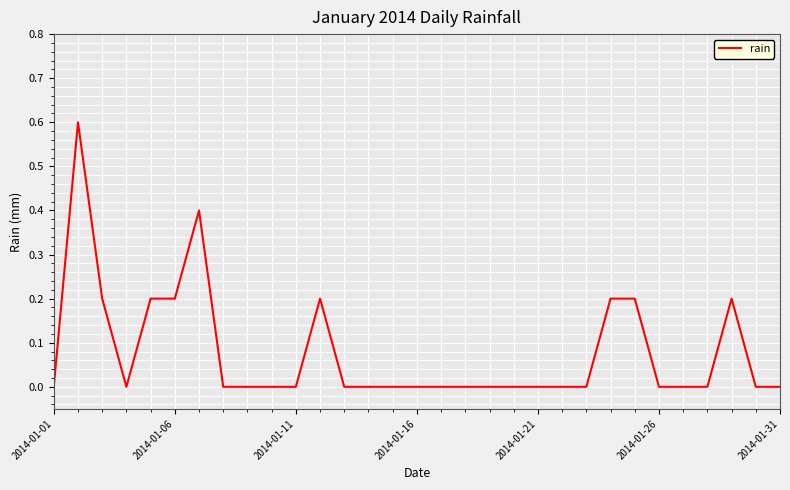

What is the maximum value shown in the chart?

0.6